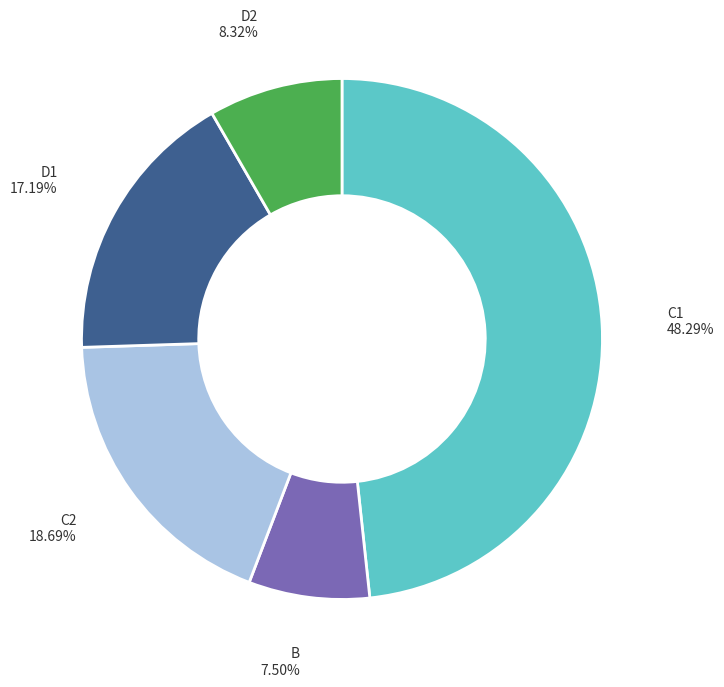

Does any single category account for the majority?

No